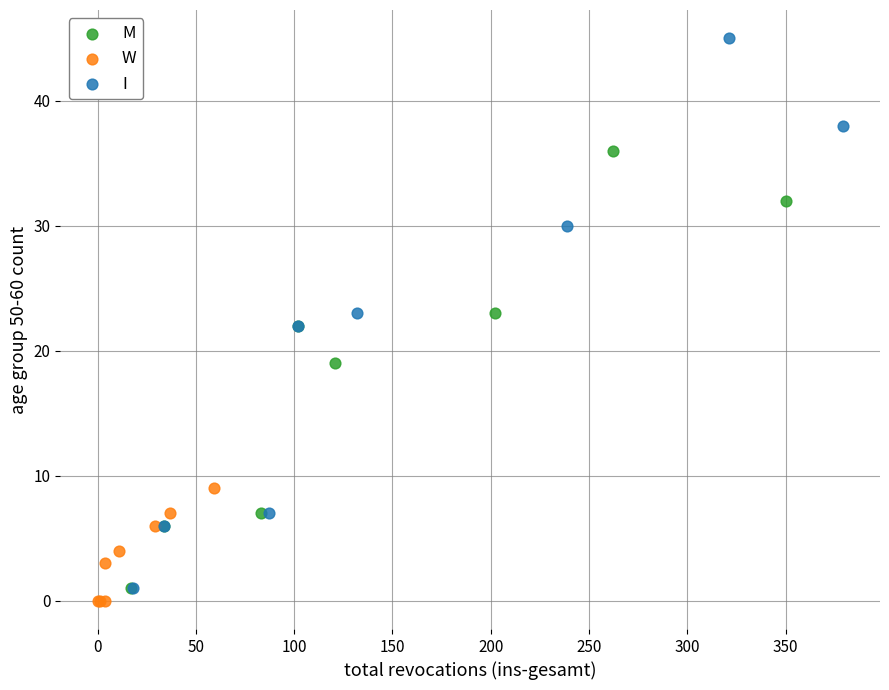

Which series reaches the maximum Y coordinate?

I